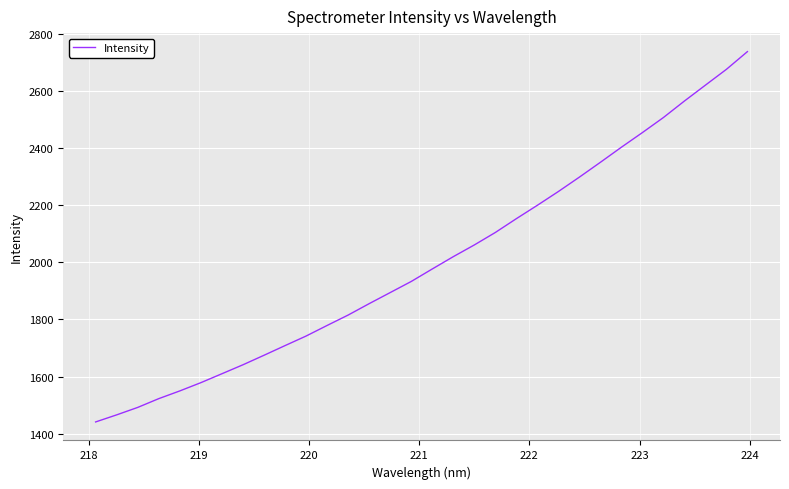

What is the difference between the maximum and minimum values?

1297.1